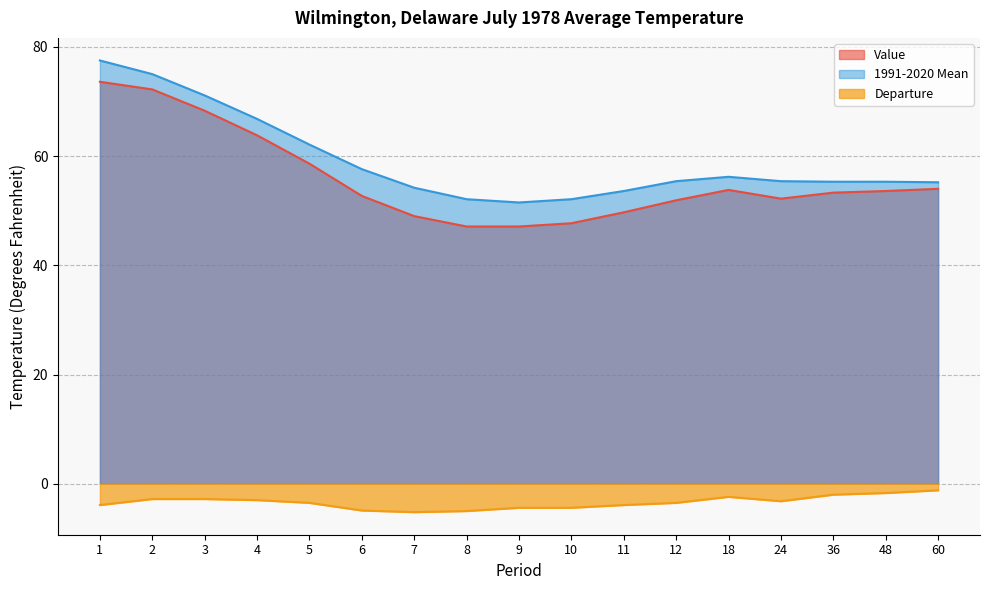

Reading right to left, list all the values displayed in this chart.

Value: 60=54.0	48=53.6	36=53.3	24=52.2	18=53.8	12=51.9	11=49.7	10=47.7	9=47.1	8=47.1	7=49.0	6=52.7	5=58.6	4=63.8	3=68.3	2=72.2	1=73.6
1991-2020 Mean: 60=55.2	48=55.3	36=55.3	24=55.4	18=56.2	12=55.4	11=53.6	10=52.1	9=51.5	8=52.1	7=54.2	6=57.6	5=62.1	4=66.8	3=71.1	2=75.0	1=77.5
Departure: 60=-1.2	48=-1.7	36=-2.0	24=-3.2	18=-2.4	12=-3.5	11=-3.9	10=-4.4	9=-4.4	8=-5.0	7=-5.2	6=-4.9	5=-3.5	4=-3.0	3=-2.8	2=-2.8	1=-3.9